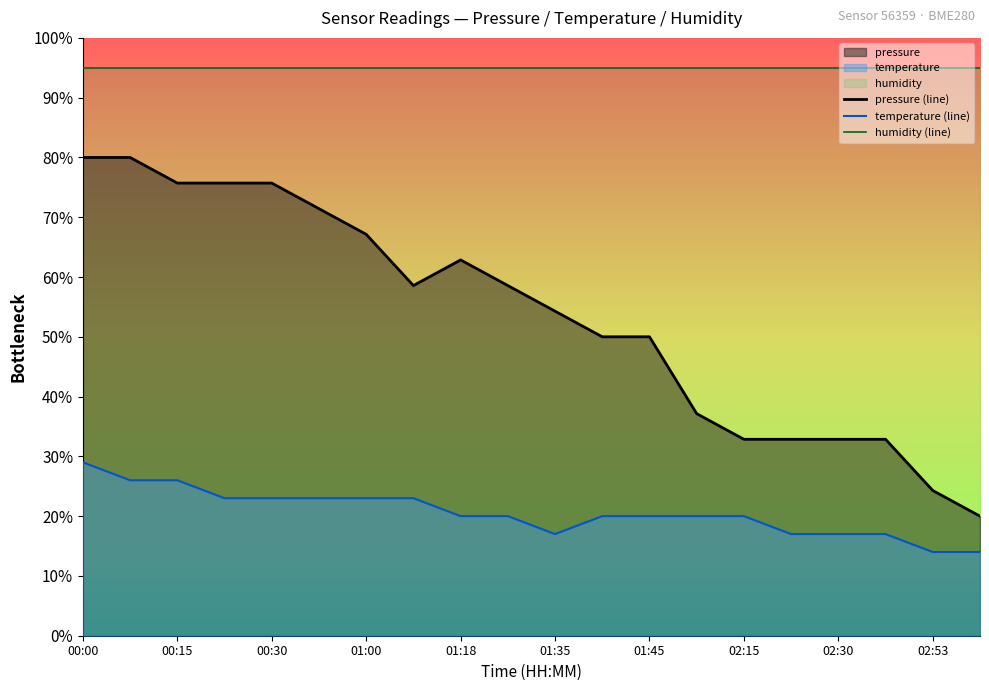

Which label corresponds to the smallest value in the chart?

02:53